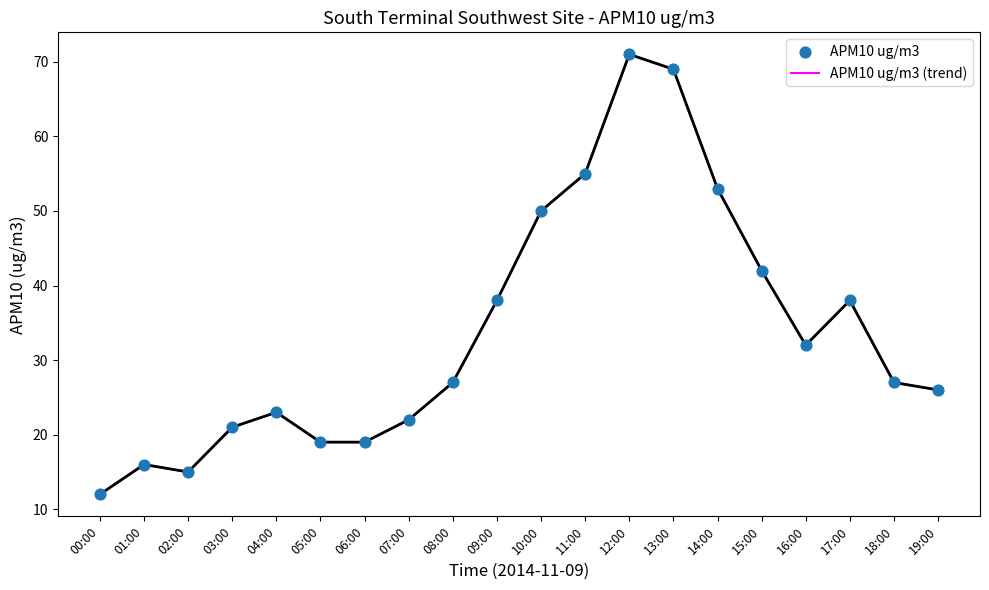

What is the change in value from 08:00 to 12:00?

+44